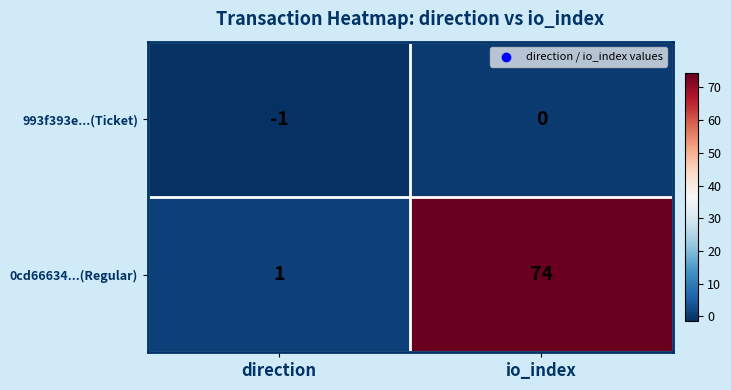

The 993f393e...(Ticket) series shows 0 at io_index. True or false?

True